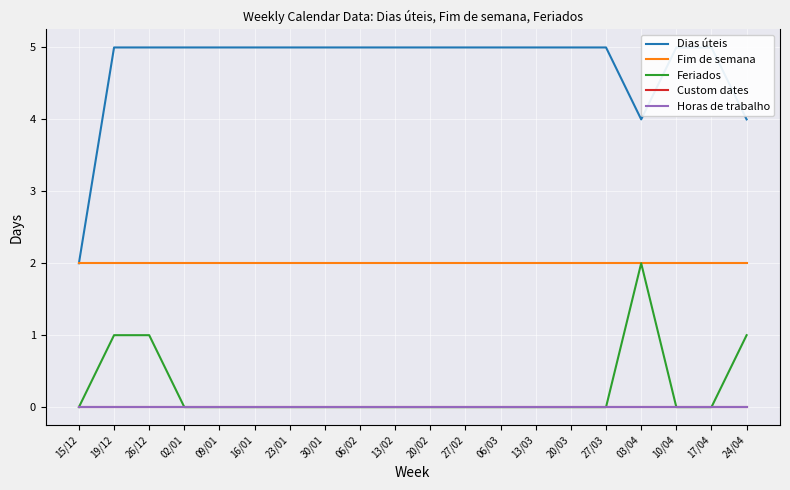

What is the label of the 11th point from the right?

13/02